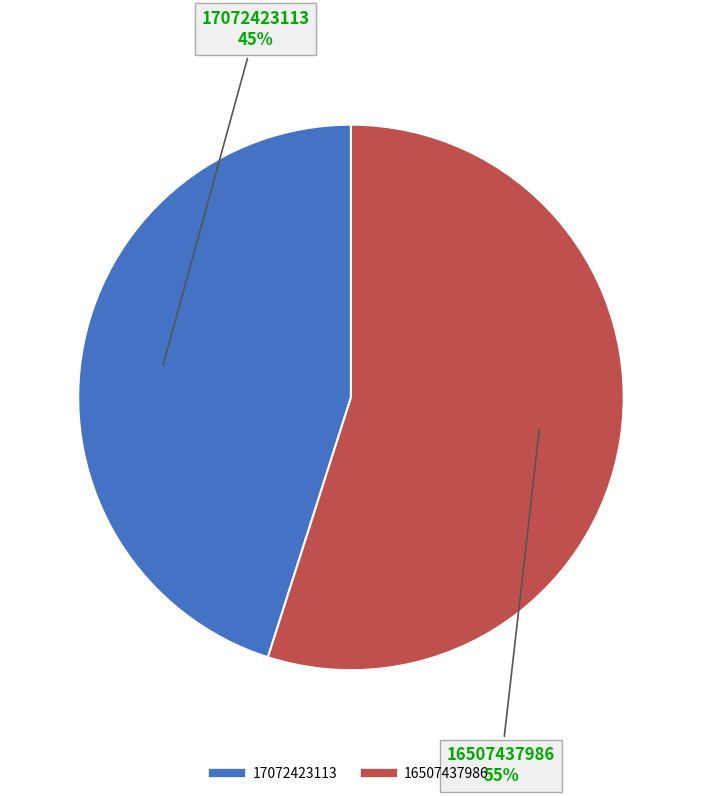

To the nearest percent, what is the difference between the largest and smallest slice percentages?

10%